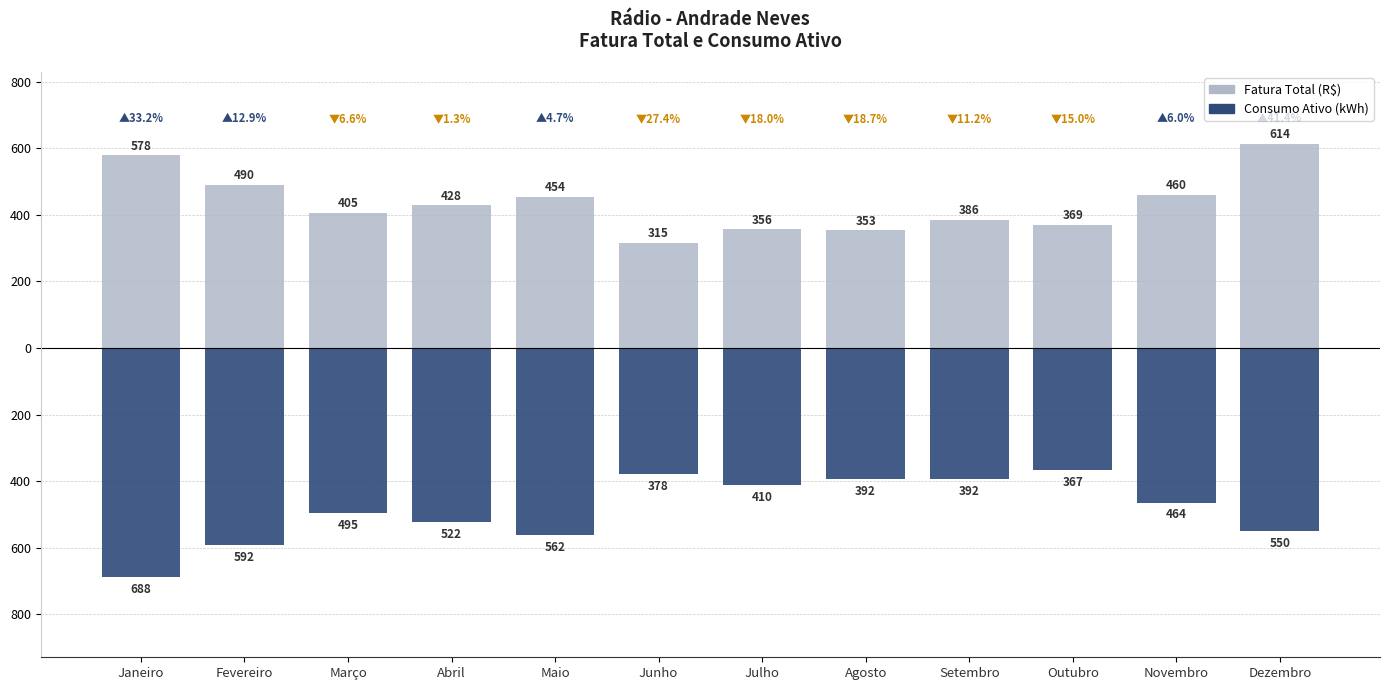

What is the label of the 1st bar from the left?

Janeiro